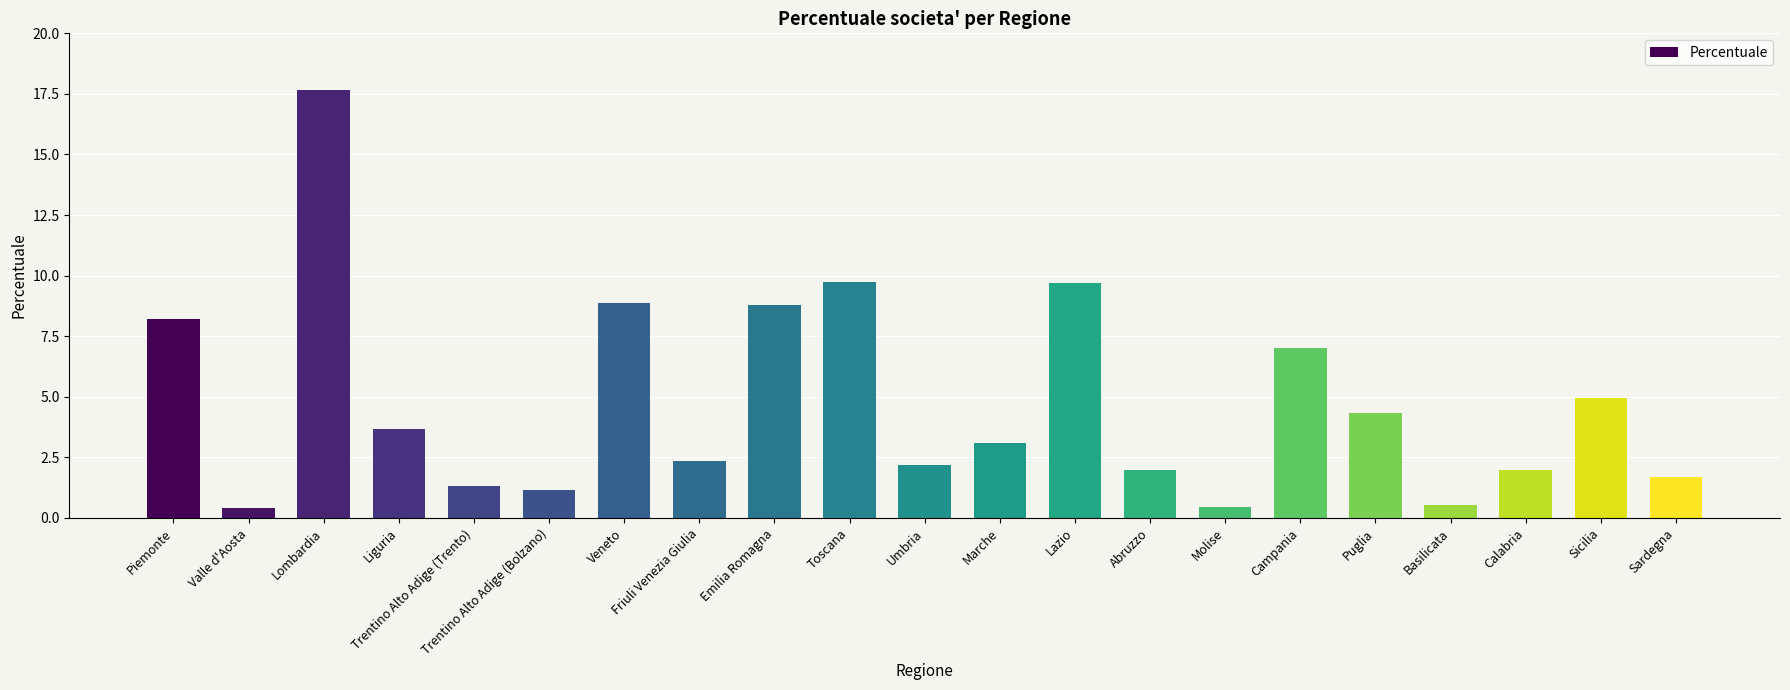

What is the label of the 21st bar from the right?

Piemonte